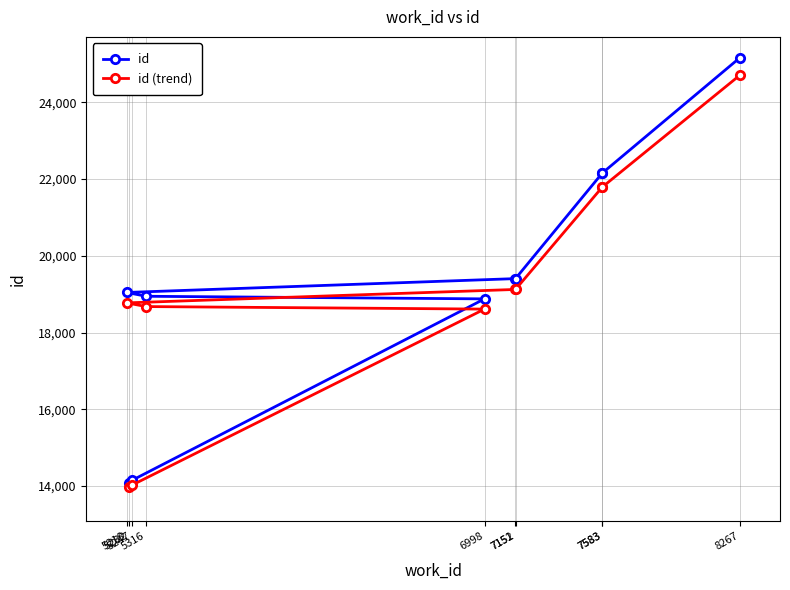

Is this an area chart (filled region under the line)?

No